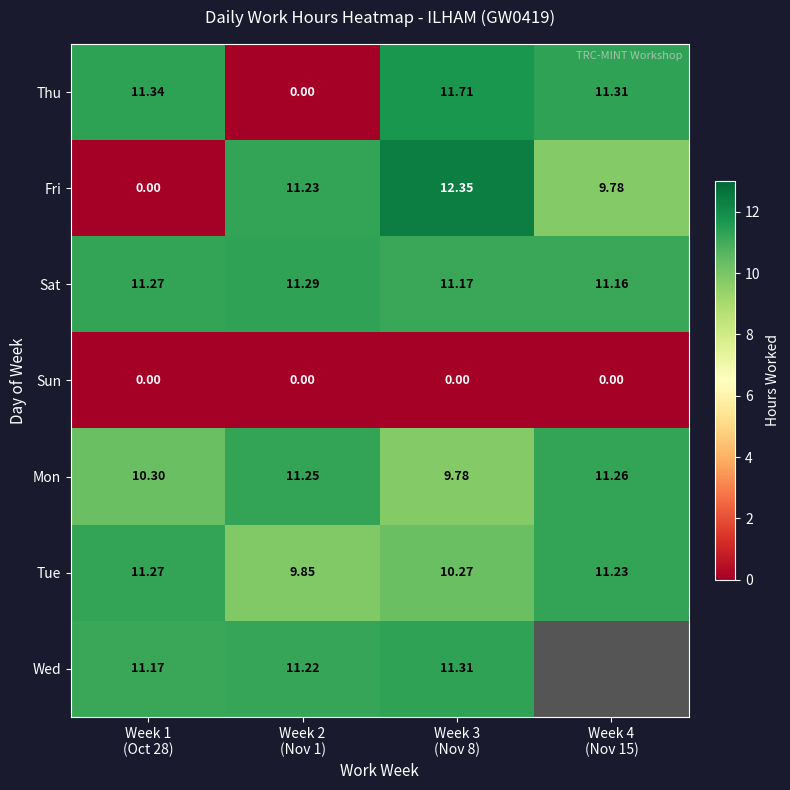

How many series are shown in this chart?

7